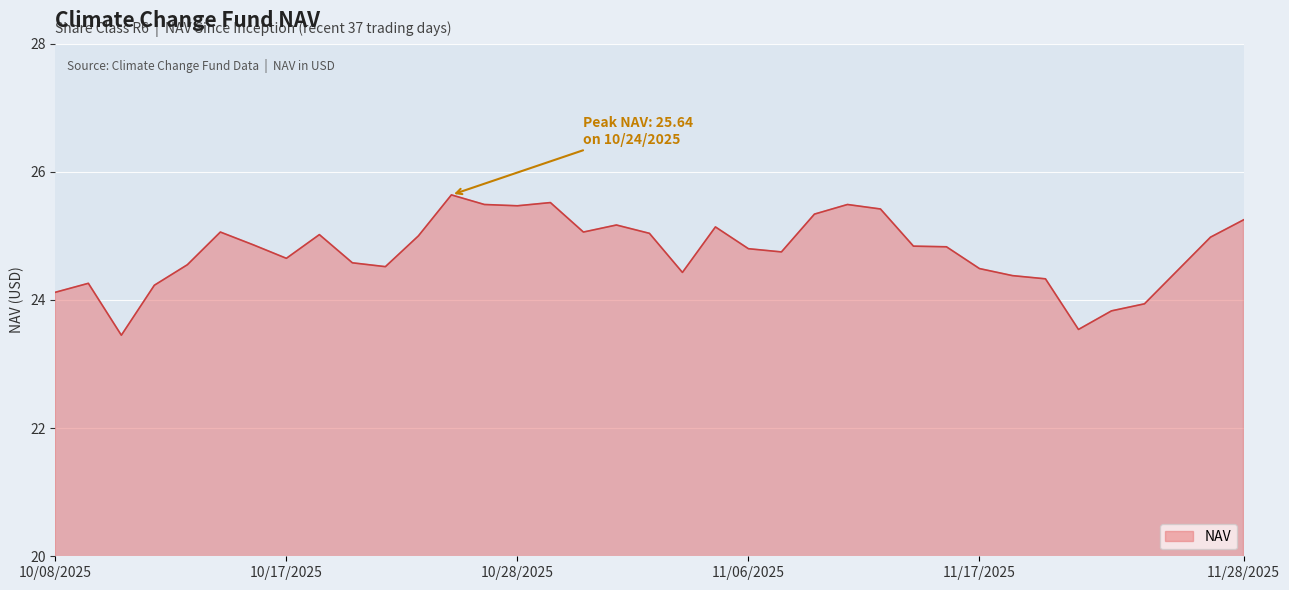

What is the greatest value displayed?

25.6